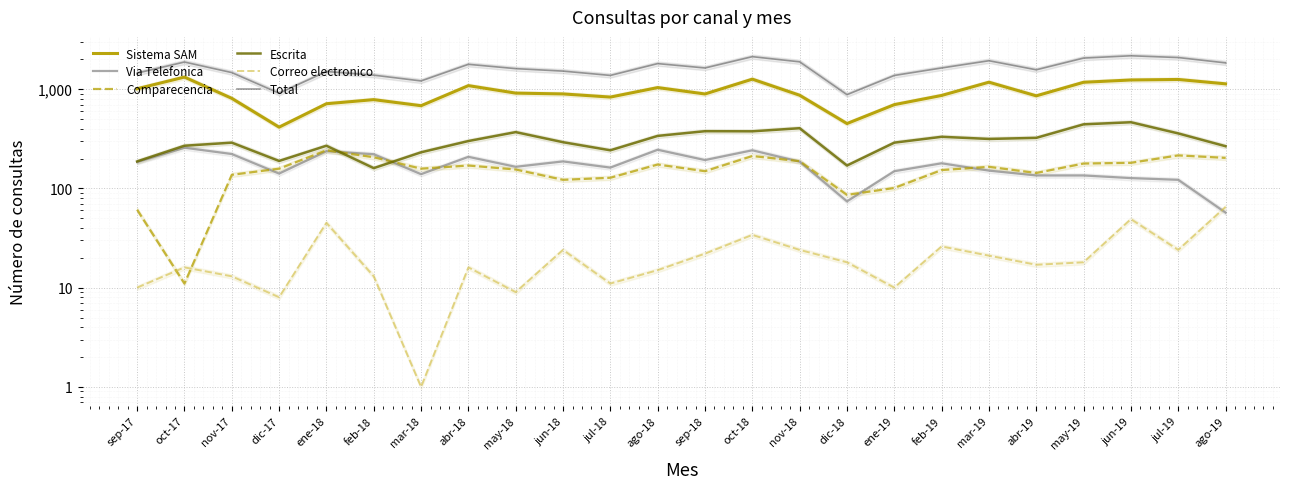

What is the approximate value of Sistema SAM at dic-17?

414